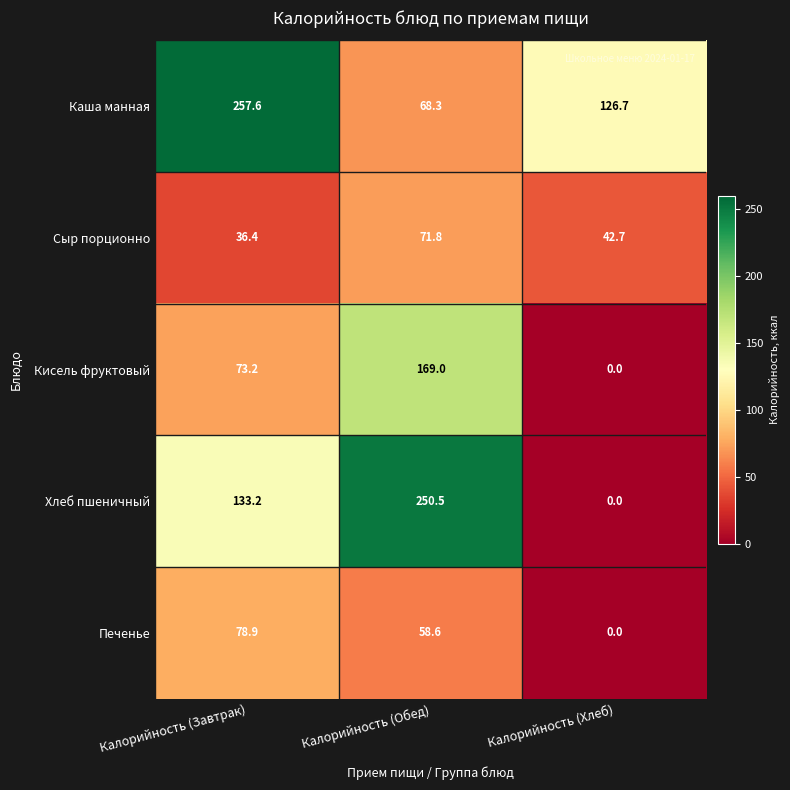

What is the difference between the maximum and minimum values in the Хлеб пшеничный series?

250.5